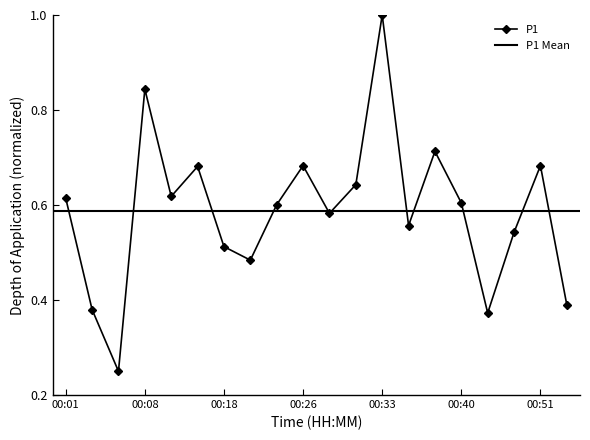

What value does the data have at 00:21?

0.5